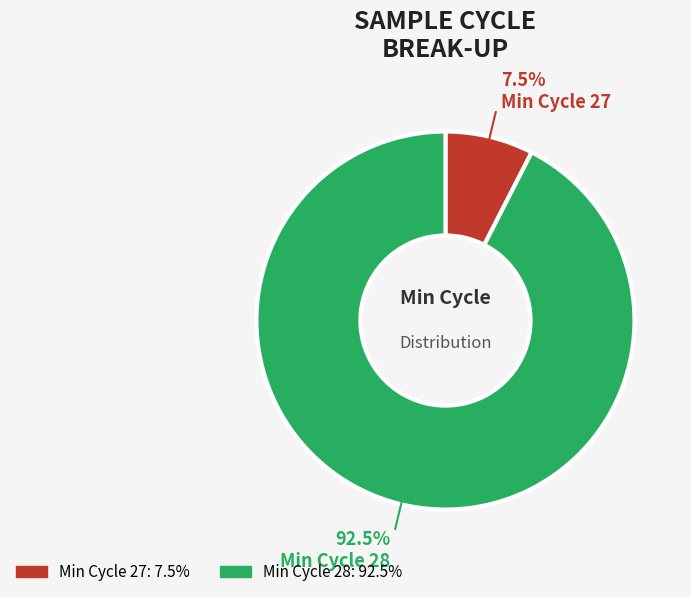

Does any single category account for the majority?

Yes